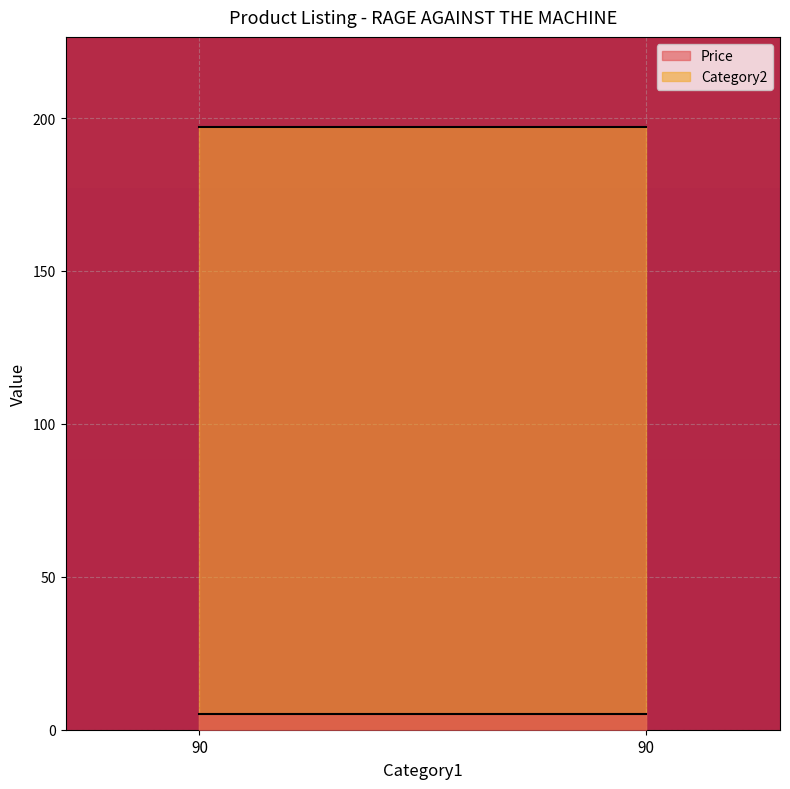

How many lines are shown in the chart?

2